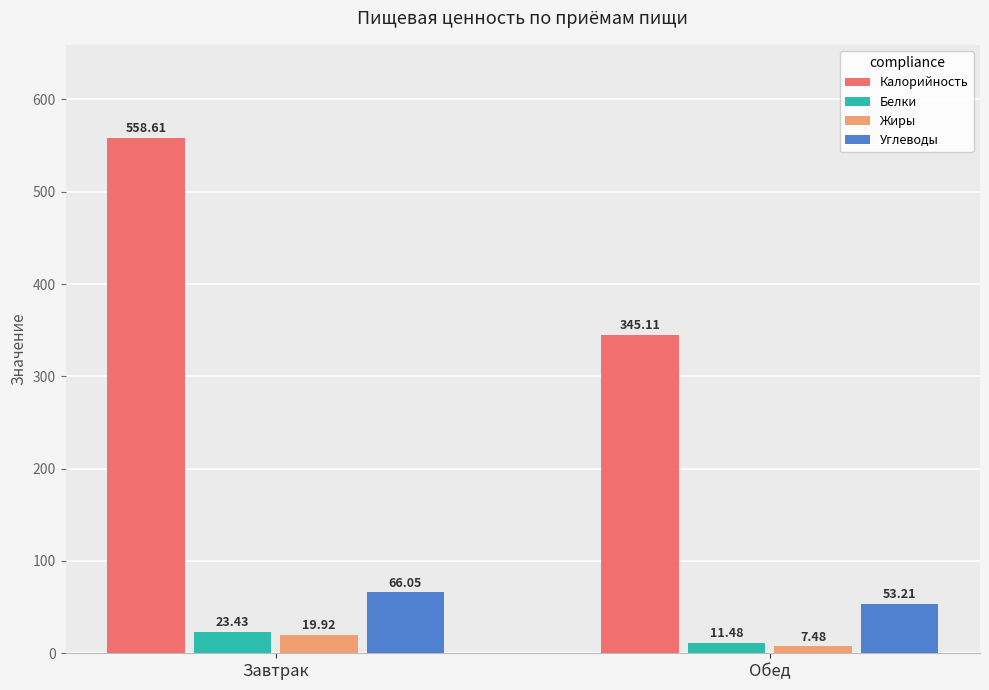

How many bars are there in each group?

4